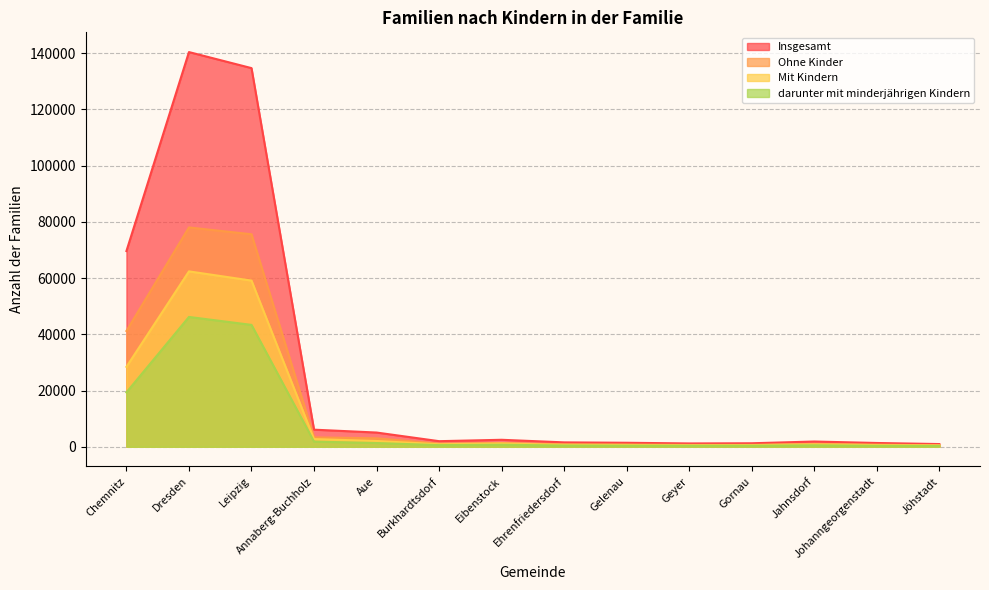

How many lines are shown in the chart?

4